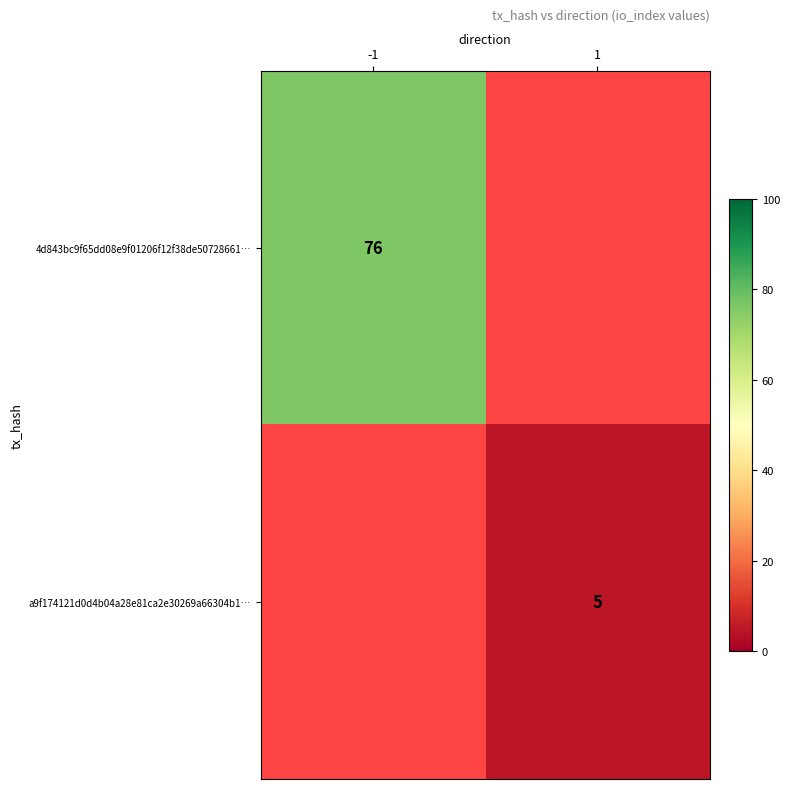

The 4d843bc9f65dd08e9f01206f12f38de50728661… series shows 76 at -1. True or false?

True